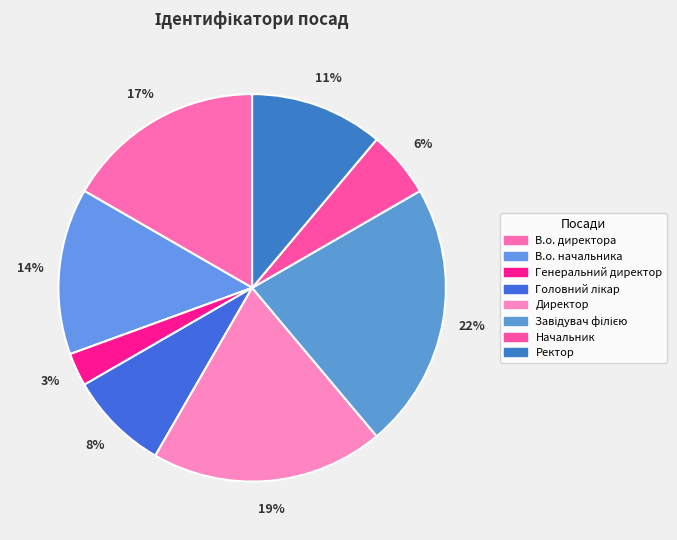

How many segments does this pie chart have?

8